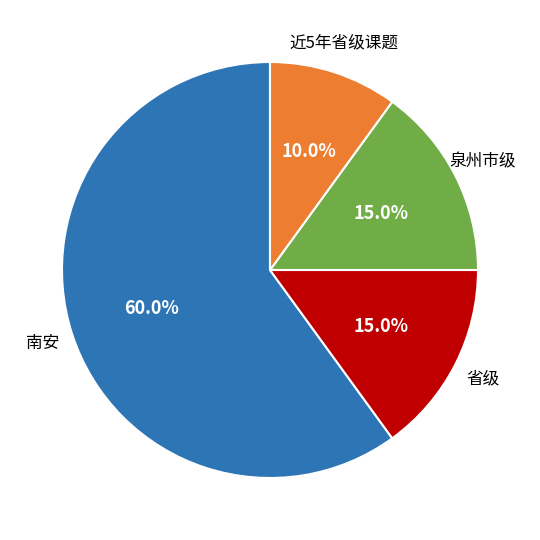

Does any single category account for the majority?

Yes